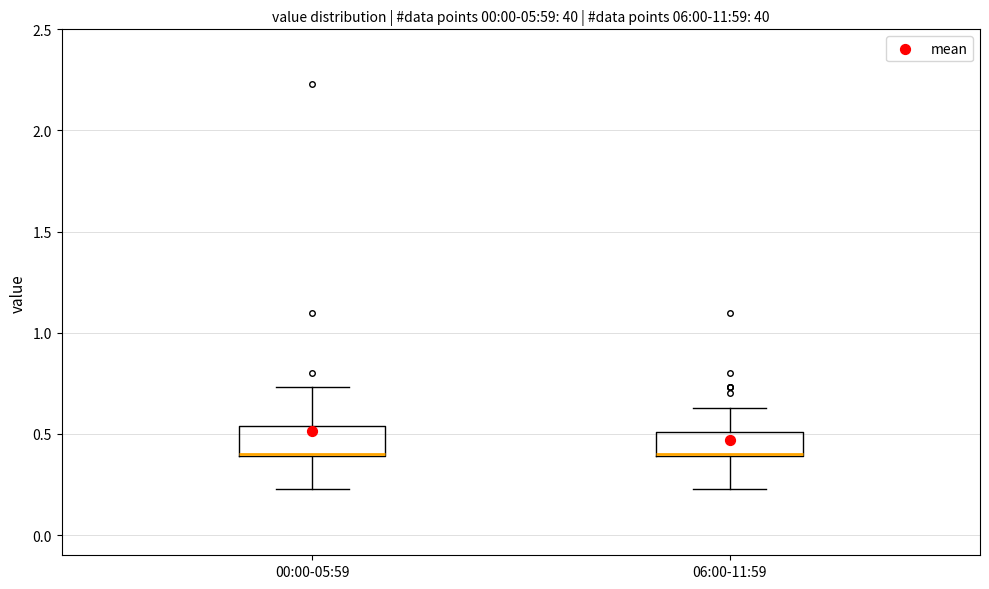

Reading left to right, read every box against the y-axis: the position of its median line, the range the box covers, and the ends of its whiskers. The values are not printed on the chart, so give them approximately, as read against the axis.

00:00-05:59: median 0.40 (drawn on the box's lower edge), box 0.40 to 0.55, whiskers 0.25 to 0.75
06:00-11:59: median 0.40 (drawn on the box's lower edge), box 0.40 to 0.50, whiskers 0.25 to 0.65